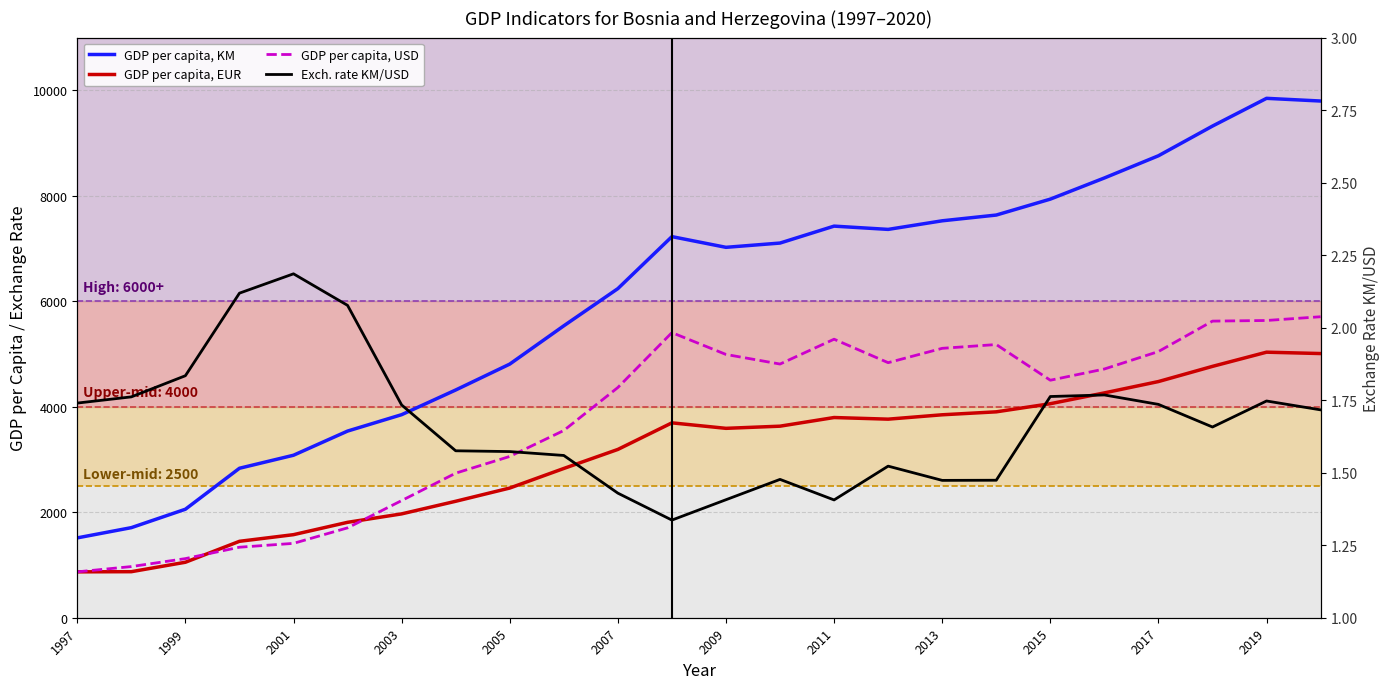

True or false: GDP per capita, USD and Exch. rate KM/USD intersect in this chart.

False